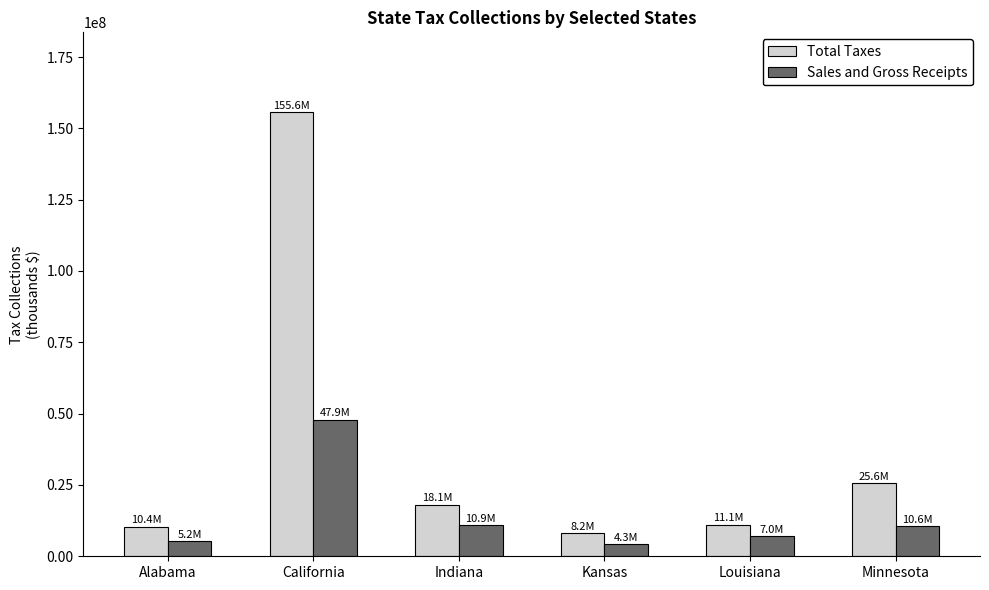

The value of Sales and Gross Receipts at California is 63284738. True or false?

False